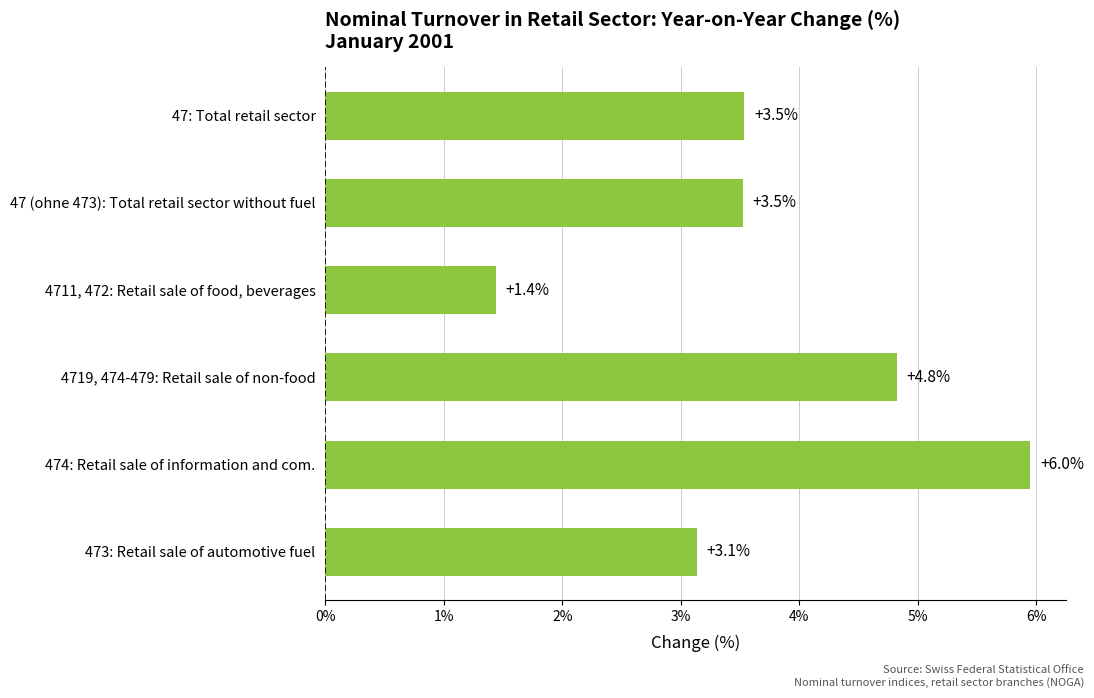

What is the difference between the second highest and second lowest values?

1.7